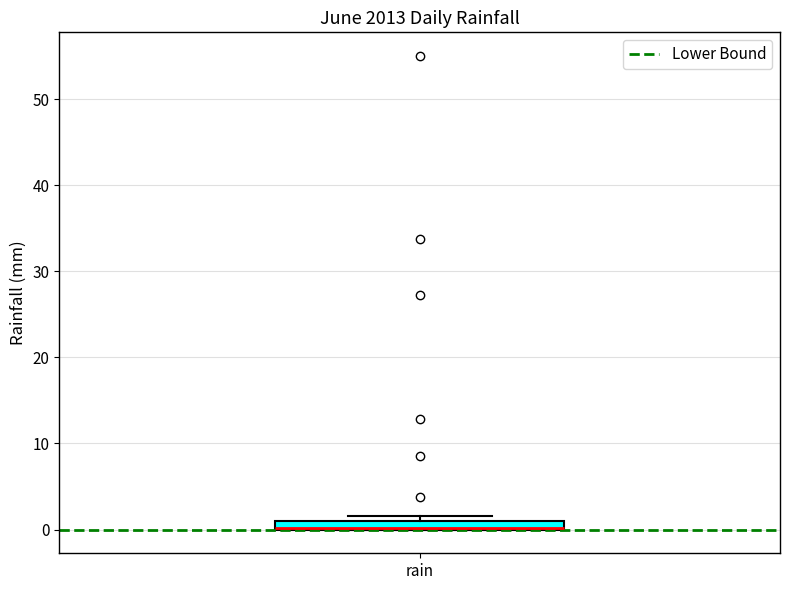

Where is the upper edge of the box for rain on the y-axis? The values are not printed on the chart, so give them approximately, as read against the axis.

1